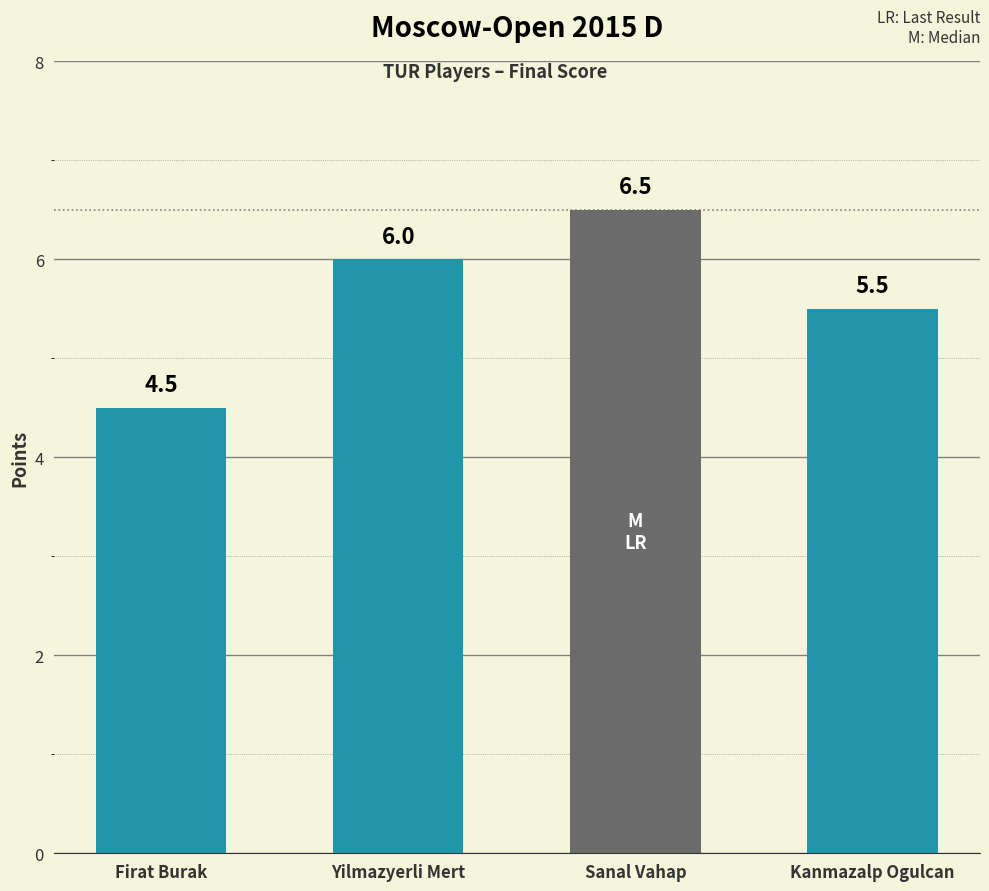

What is the greatest value displayed?

6.5